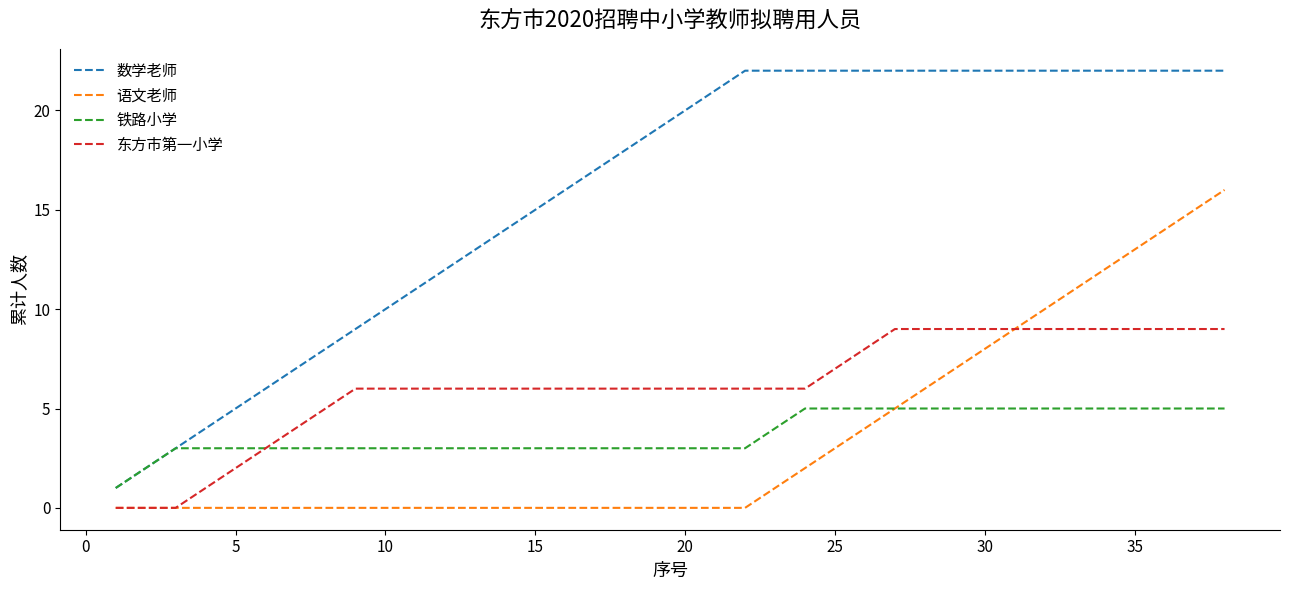

Rank the series by their maximum value, from lowest to highest.

铁路小学, 东方市第一小学, 语文老师, 数学老师